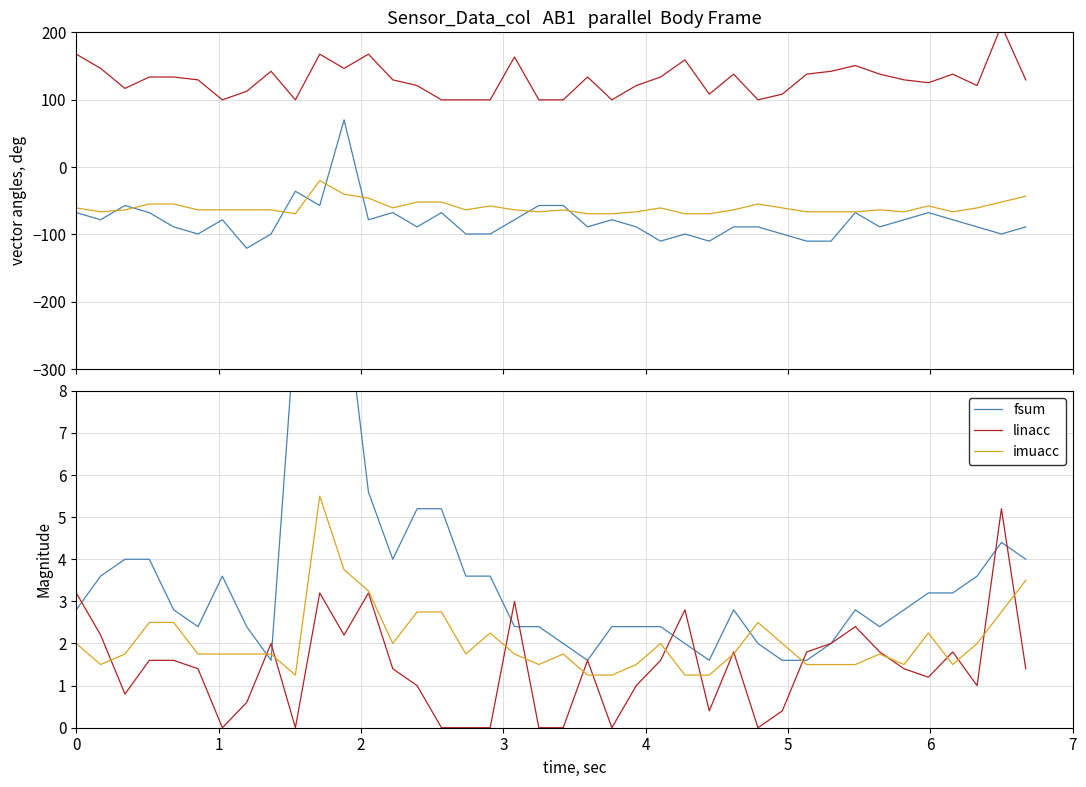

True or false: imuacc has more than 0 interior local peaks.

True